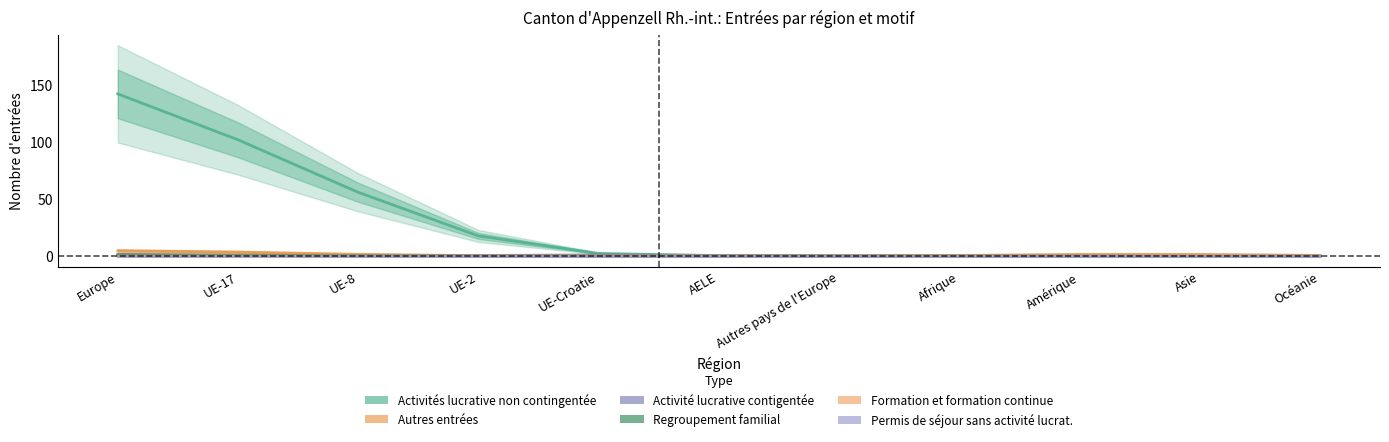

At how many categories does at least one series exceed 37?

3